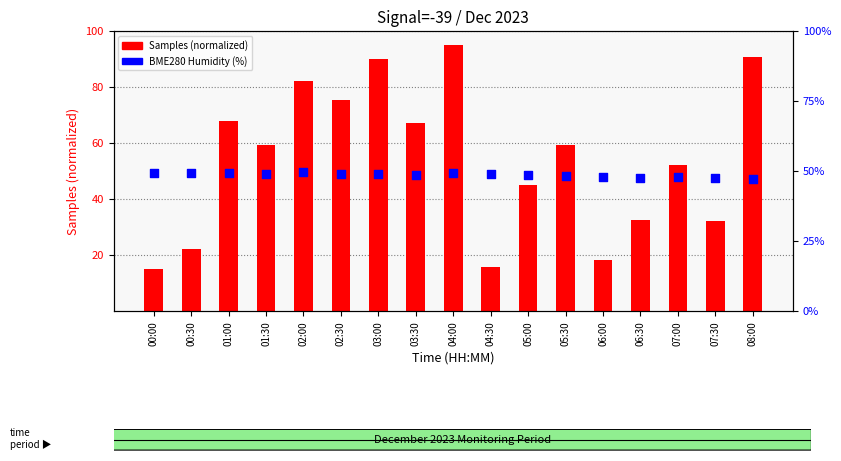

Which series has the largest total across all categories?

Samples (normalized)